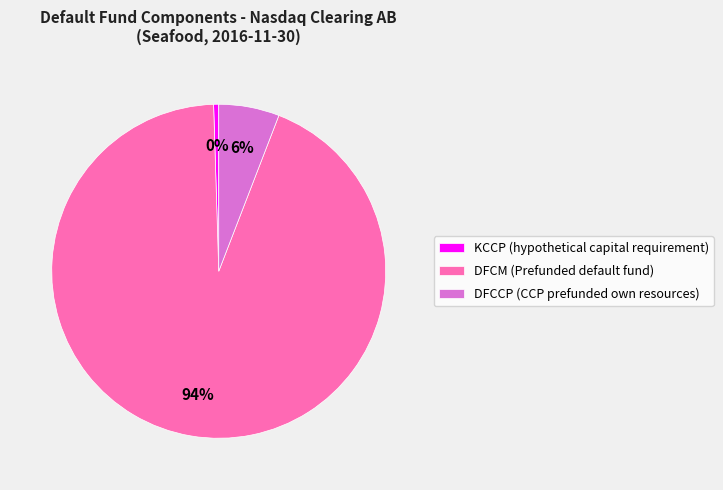

Is it true that KCCP (hypothetical capital requirement) is 9% of the pie?

False